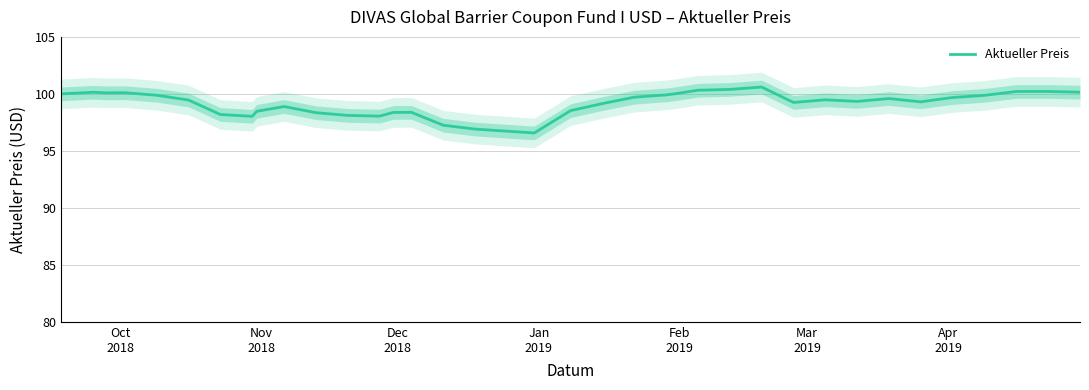

What is the highest value of the Aktueller Preis series?

100.6